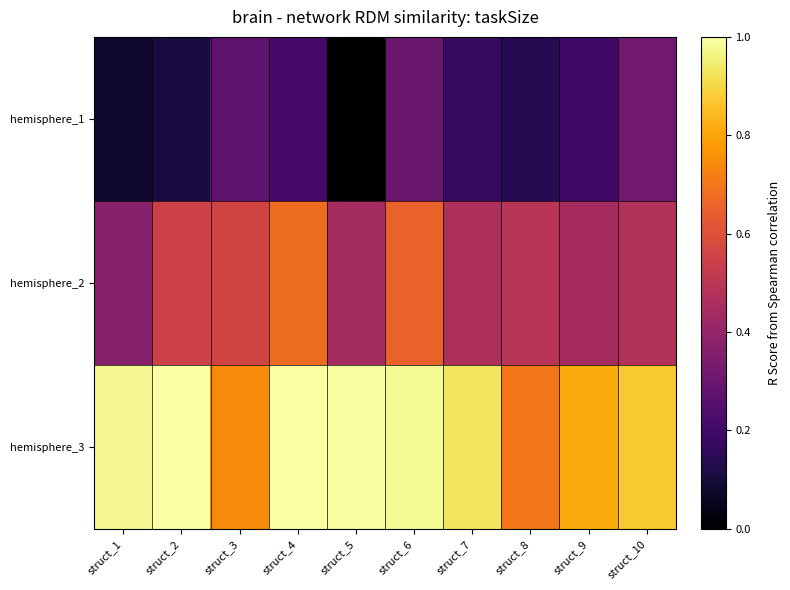

Reading left to right, transcribe all the data shown in this chart.

hemisphere_1: struct_1=0.1	struct_2=0.1	struct_3=0.3	struct_4=0.2	struct_5=0.0	struct_6=0.3	struct_7=0.2	struct_8=0.1	struct_9=0.2	struct_10=0.3
hemisphere_2: struct_1=0.4	struct_2=0.5	struct_3=0.6	struct_4=0.7	struct_5=0.4	struct_6=0.6	struct_7=0.5	struct_8=0.5	struct_9=0.4	struct_10=0.5
hemisphere_3: struct_1=1.0	struct_2=1.0	struct_3=0.7	struct_4=1.0	struct_5=1.0	struct_6=1.0	struct_7=0.9	struct_8=0.7	struct_9=0.8	struct_10=0.9